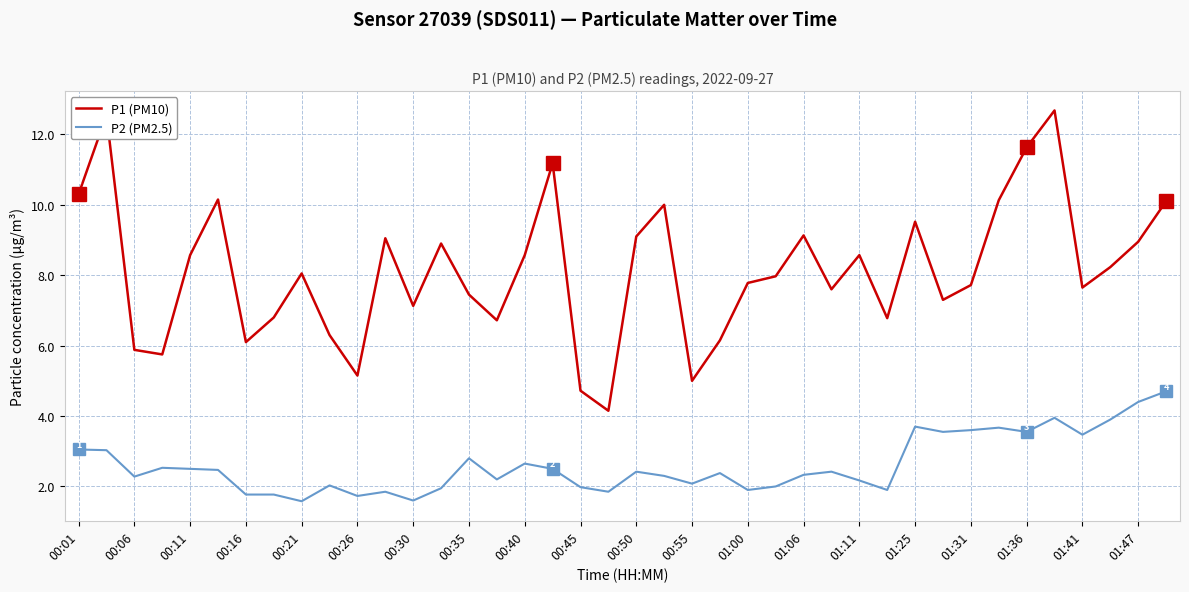

What is the greatest value displayed?

12.7